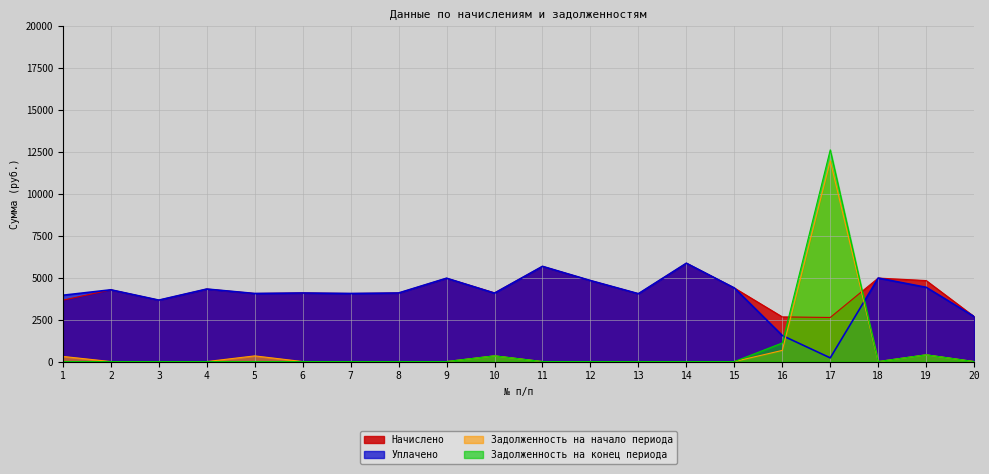

True or false: Начислено has a value of 5864.8 at 14.

True